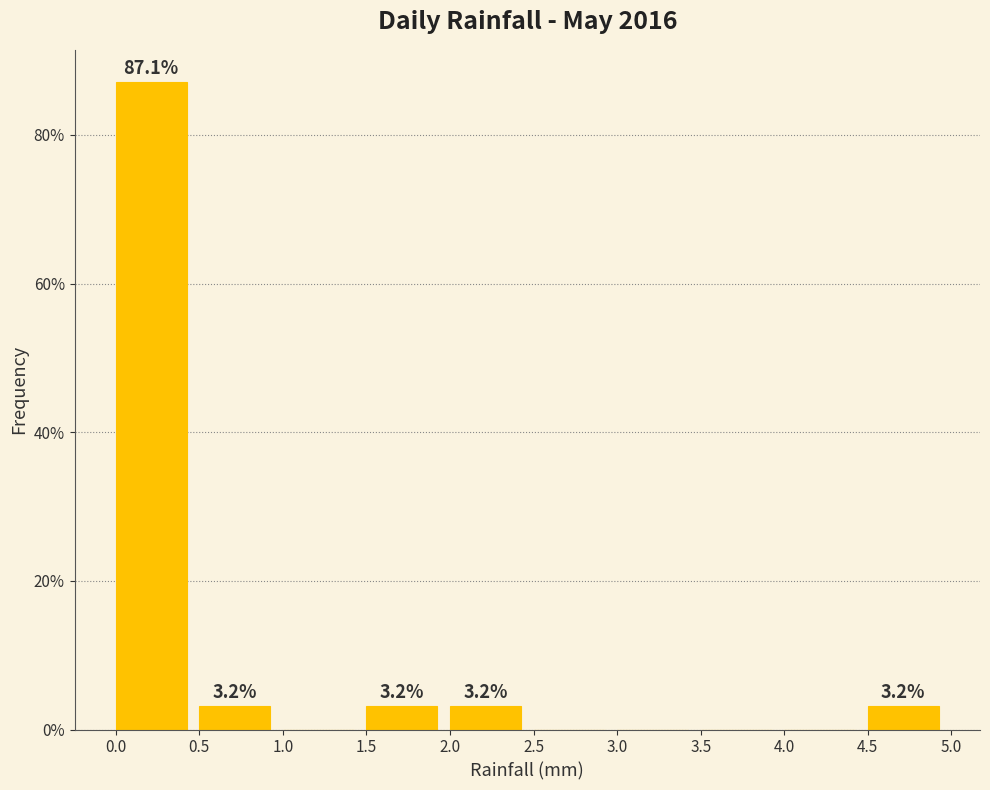

Which range on the x-axis has the tallest bar?

0.0 to 0.5